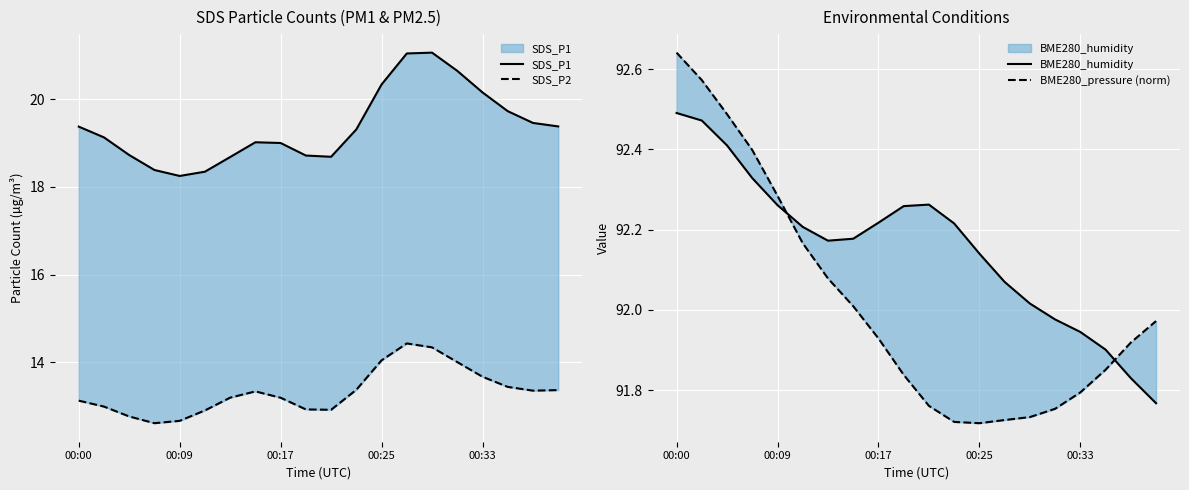

The BME280_humidity series shows 20.6 at 7. True or false?

False